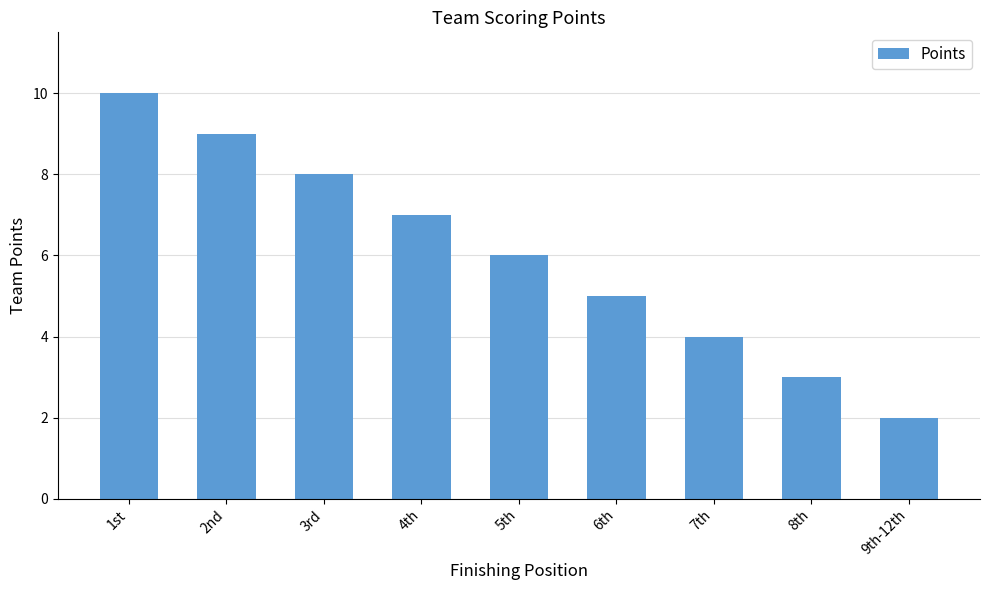

List the labels in order of value, smallest first.

9th-12th, 8th, 7th, 6th, 5th, 4th, 3rd, 2nd, 1st